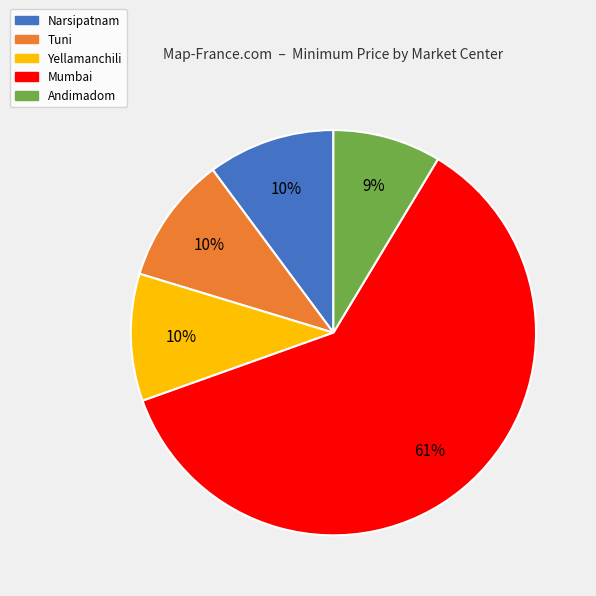

What is the smallest slice in the pie chart?

Andimadom